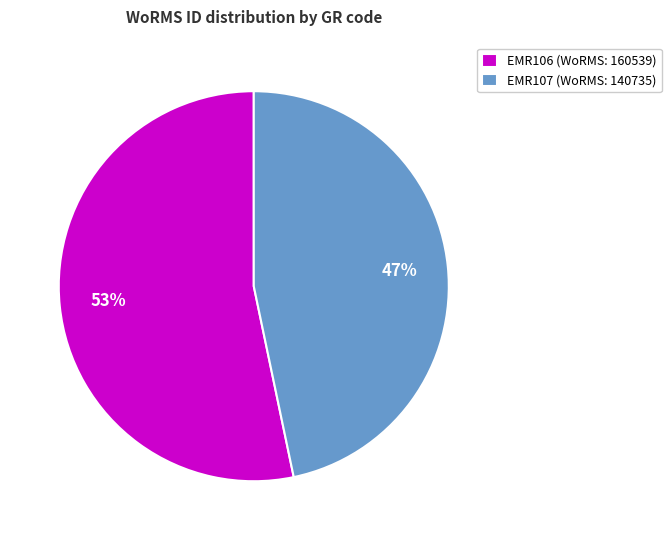

True or false: EMR106 accounts for 53% of the total.

True